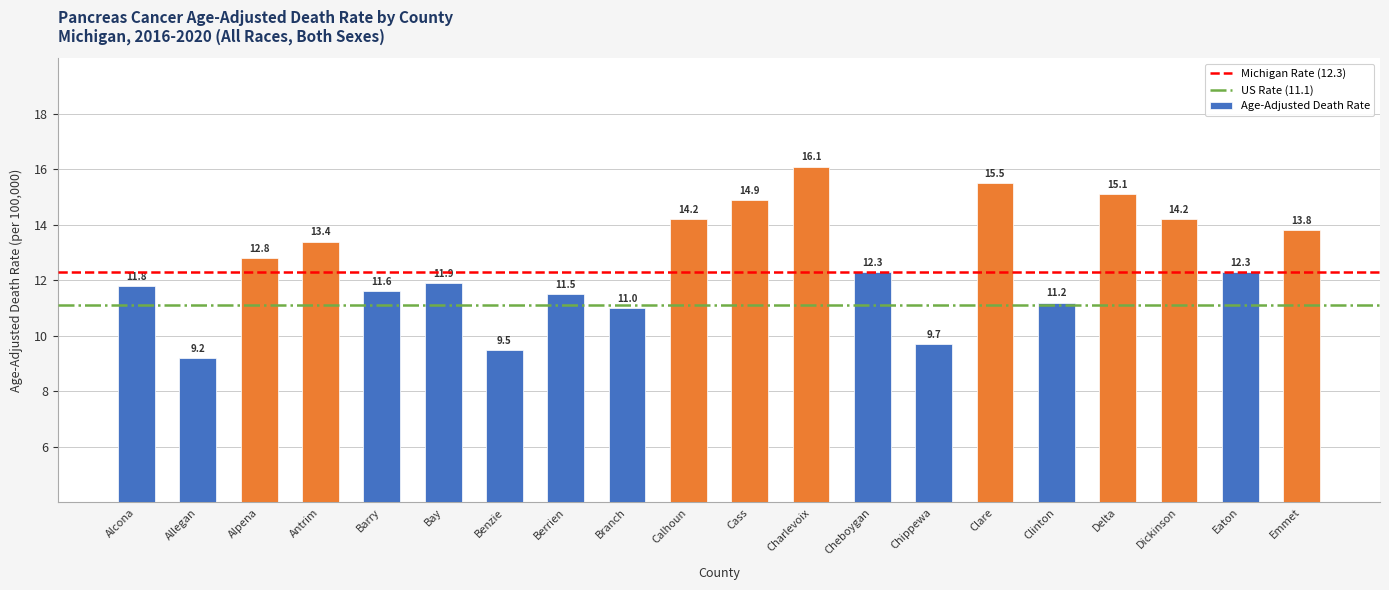

What is the value of the 15th bar from the left?

15.5